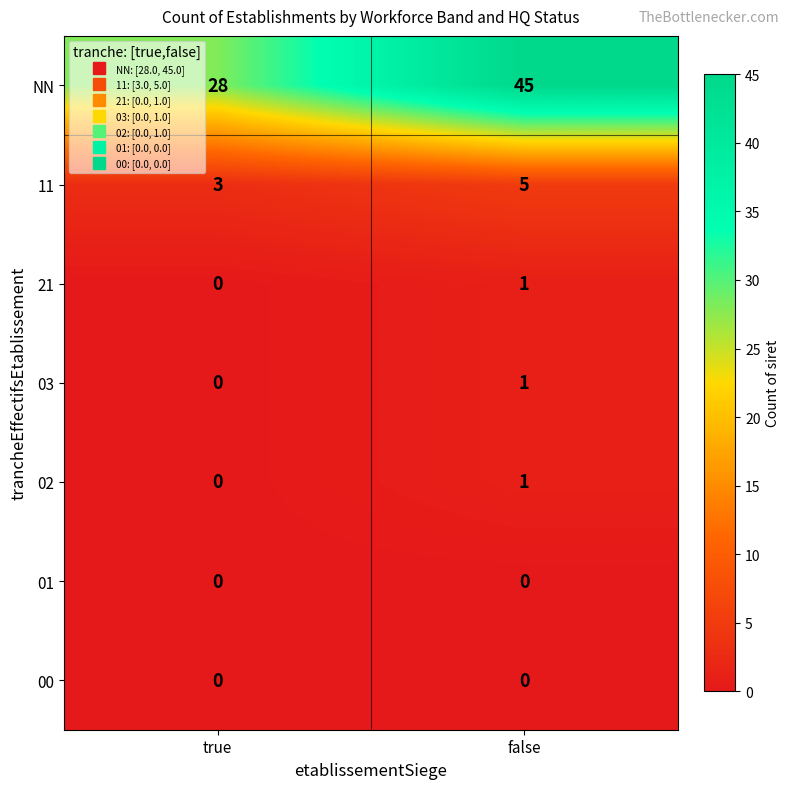

Count the number of data series in this chart.

7